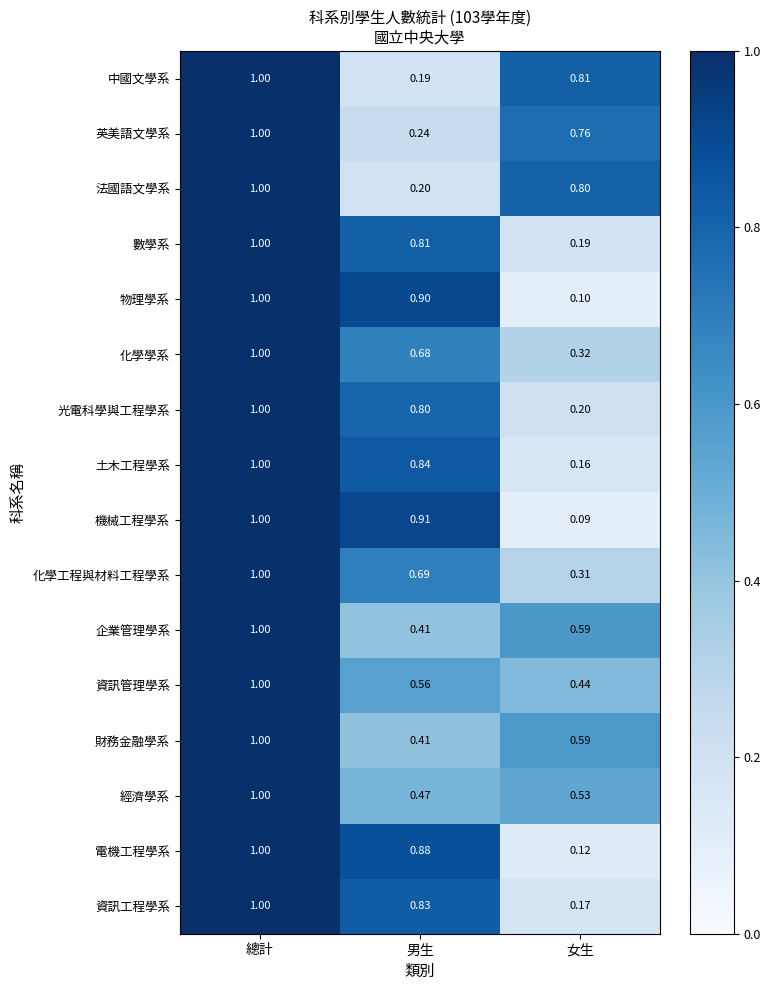

At which label is 電機工程學系 closest to 0?

女生